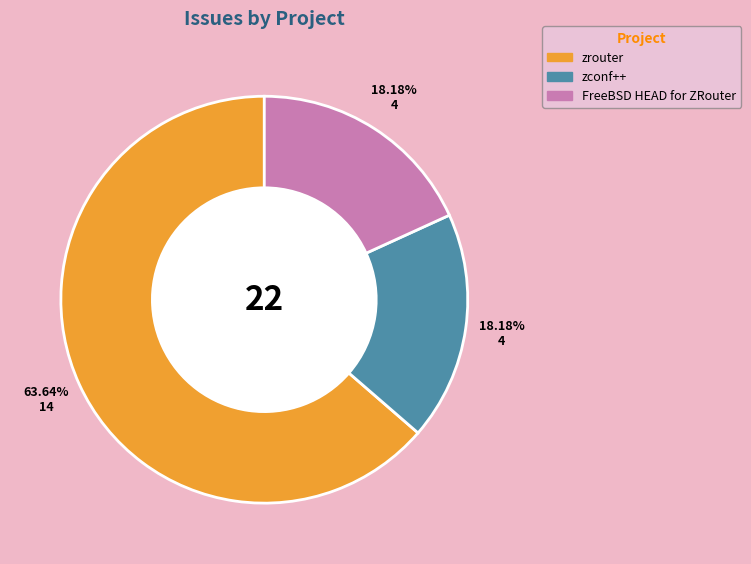

Is there any slice that represents more than half of the pie?

Yes